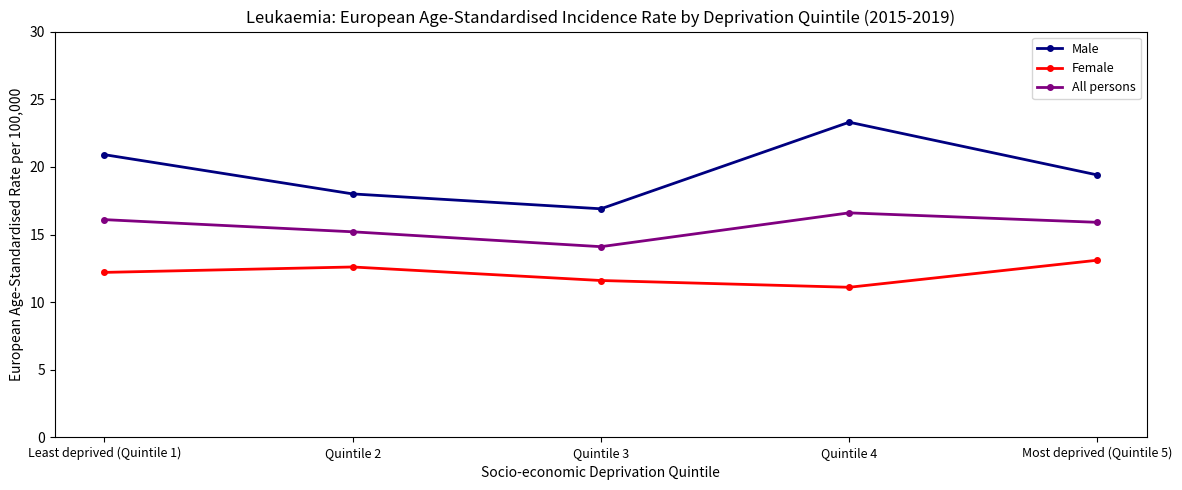

Which series has the widest spread of values?

Male